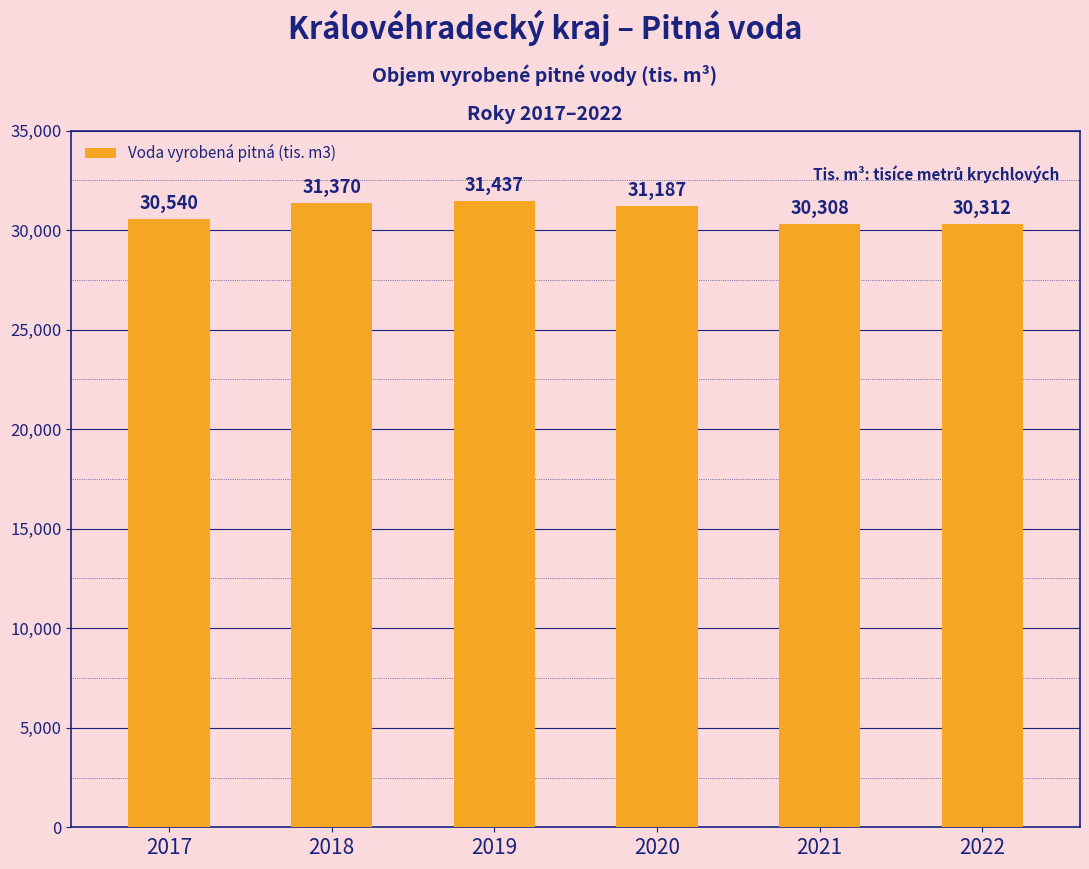

What is the maximum value shown in the chart?

31437